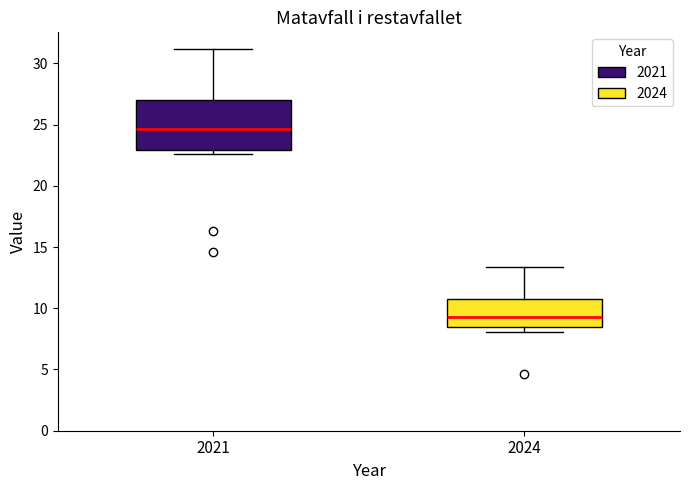

Which box is the tallest, from its lower edge to its upper edge?

2021